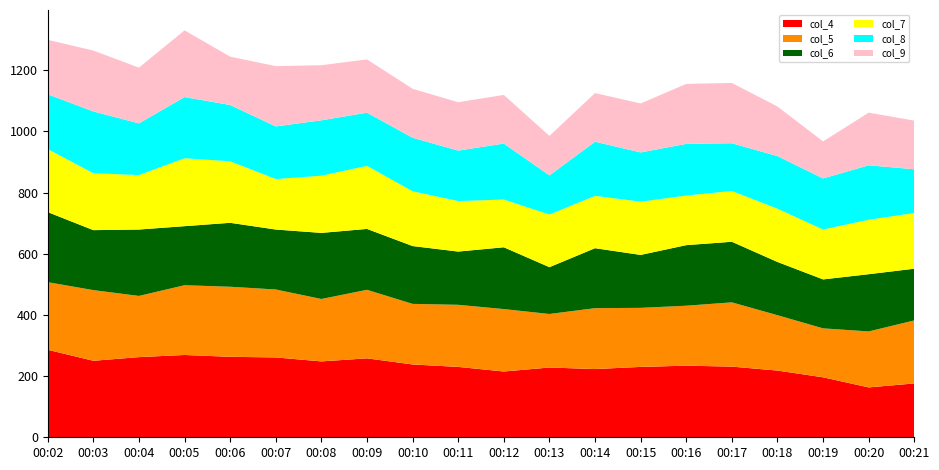

Reading left to right, list all the values displayed in this chart.

col_4: 286	250	262	269	263	261	248	258	238	230	215	228	223	230	234	231	218	196	163	176
col_5: 221	231	200	228	229	222	204	224	198	203	204	175	199	193	196	210	181	160	183	206
col_6: 229	196	217	193	209	196	216	199	189	174	202	153	196	173	198	198	174	160	187	169
col_7: 206	186	178	222	201	165	187	206	179	165	156	172	171	174	162	166	174	163	178	182
col_8: 179	202	169	200	184	172	181	174	175	165	183	128	177	161	169	156	172	167	178	143
col_9: 178	199	182	218	158	197	180	174	160	158	159	129	159	160	196	197	162	121	172	159